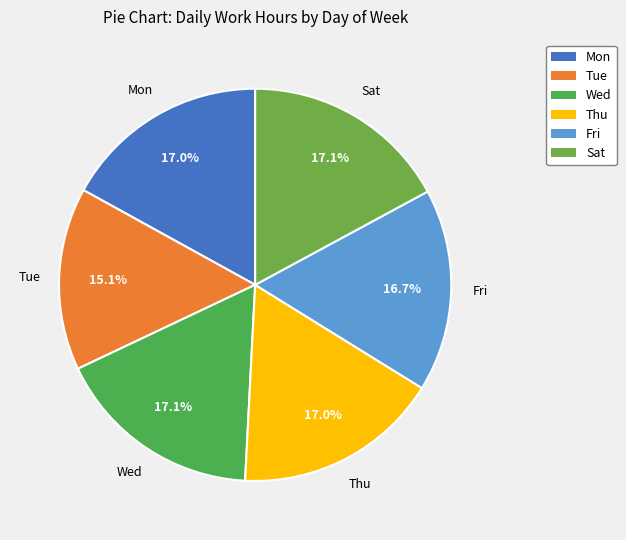

How many segments does this pie chart have?

6